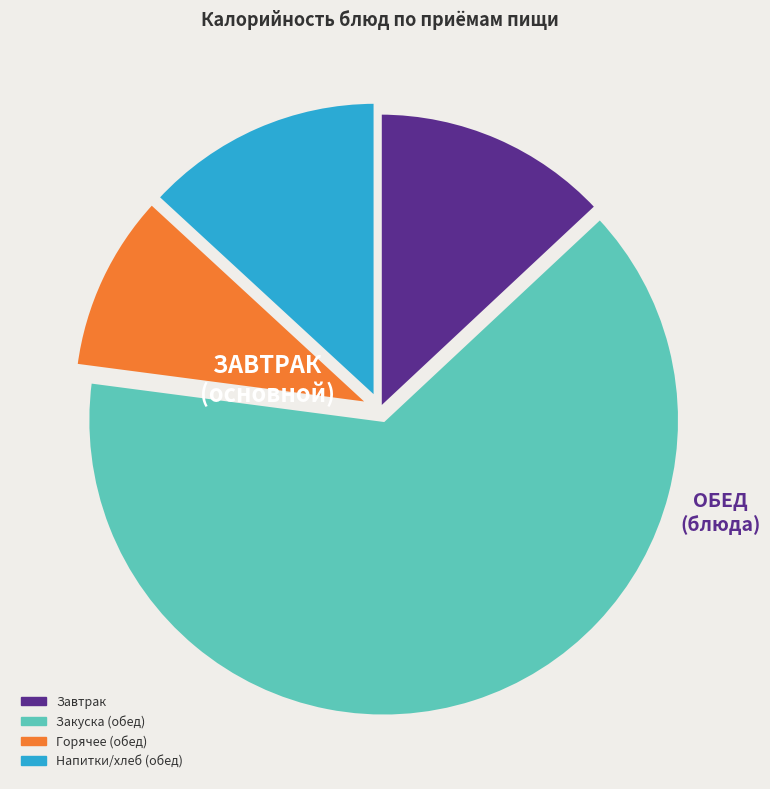

Does any single category account for the majority?

Yes